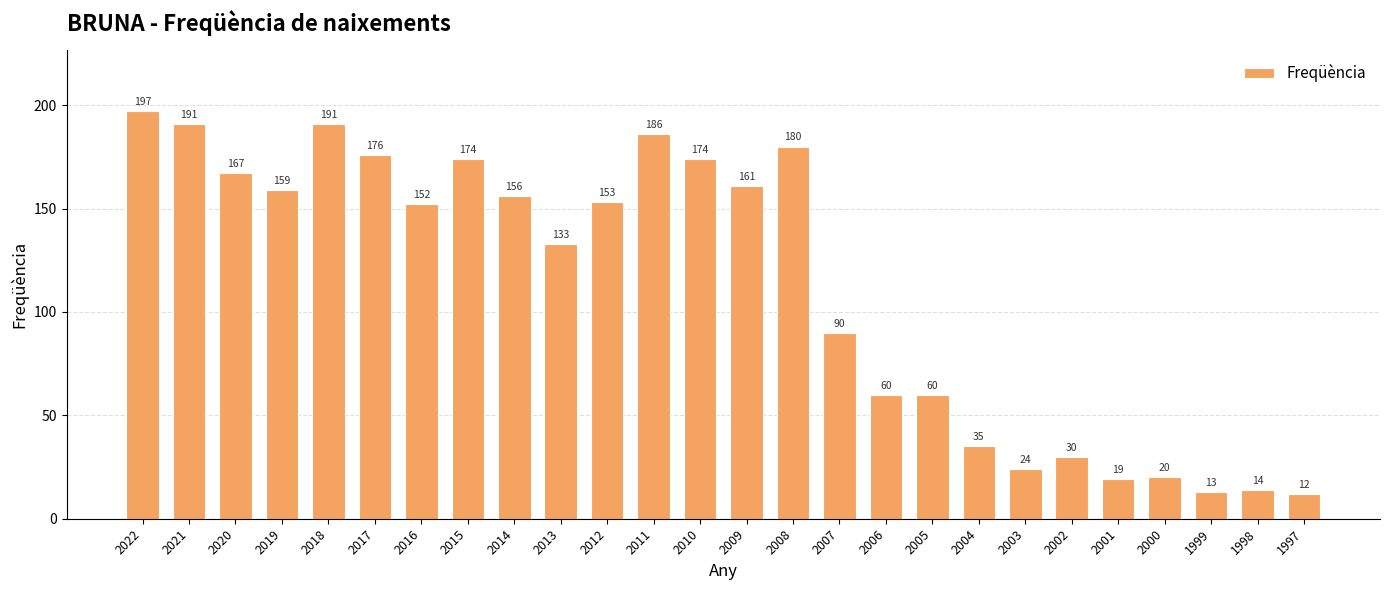

Which category has the highest value across all series?

2022